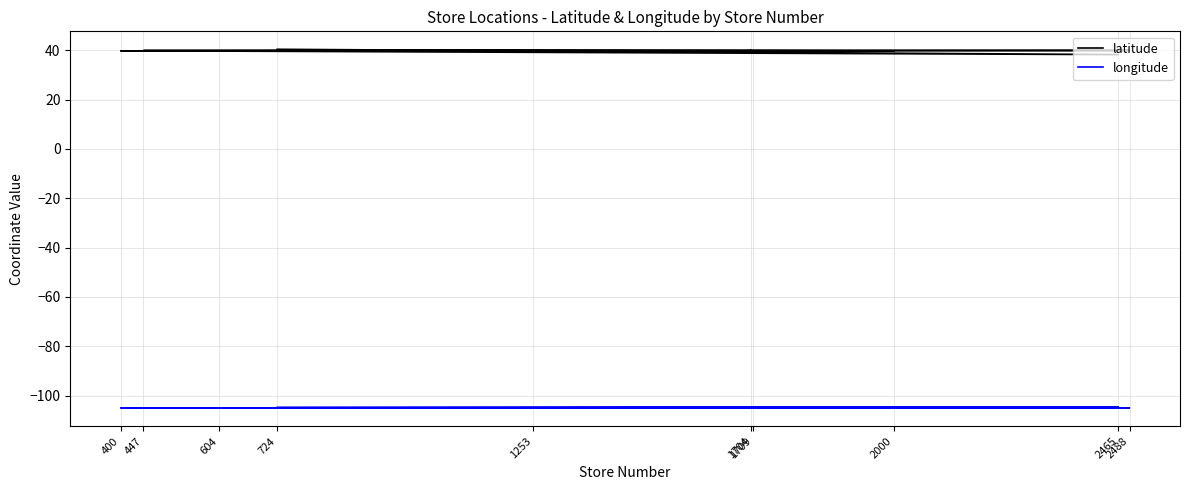

How many lines are shown in the chart?

2